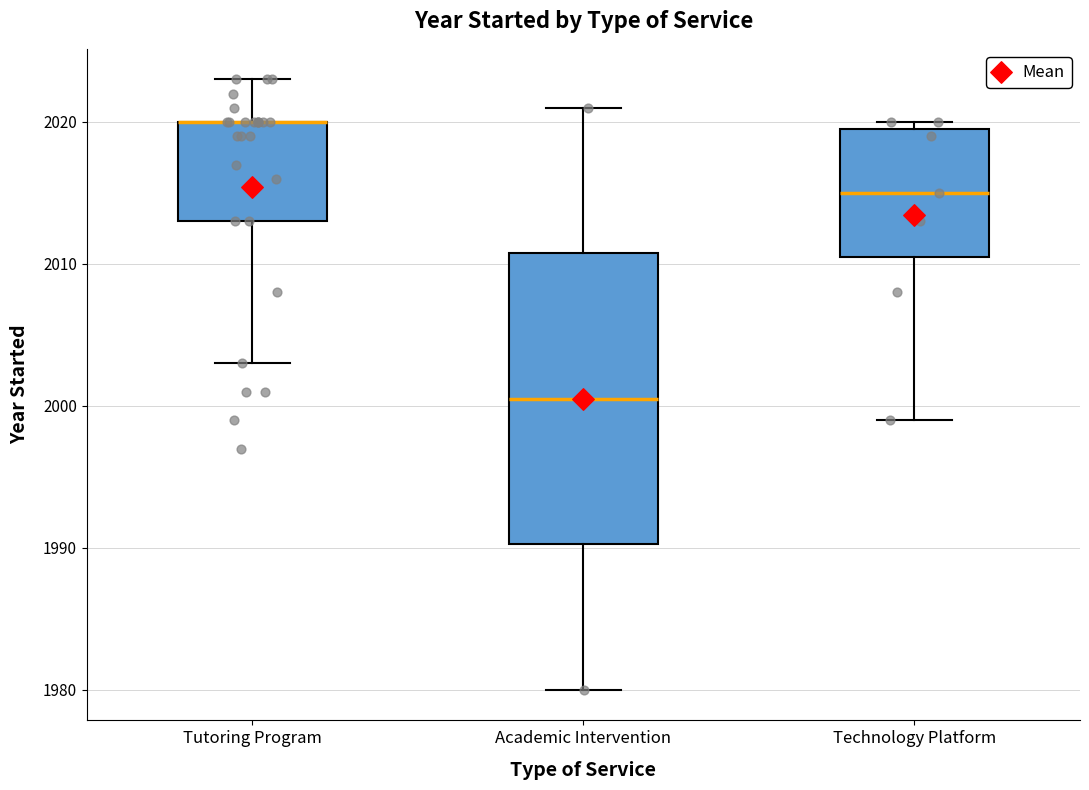

Reading left to right, transcribe this box plot: for each box, give where its median line is, the range the box spans, and where its two whiskers end, as read against the y-axis. The values are not printed on the chart, so give them approximately, as read against the axis.

Tutoring Program: median 2020 (drawn on the box's upper edge), box 2013 to 2020, whiskers 2003 to 2023
Academic Intervention: median 2001, box 1990 to 2011, whiskers 1980 to 2021
Technology Platform: median 2015, box 2011 to 2020, whiskers 1999 to 2020 (just above the box's upper edge)